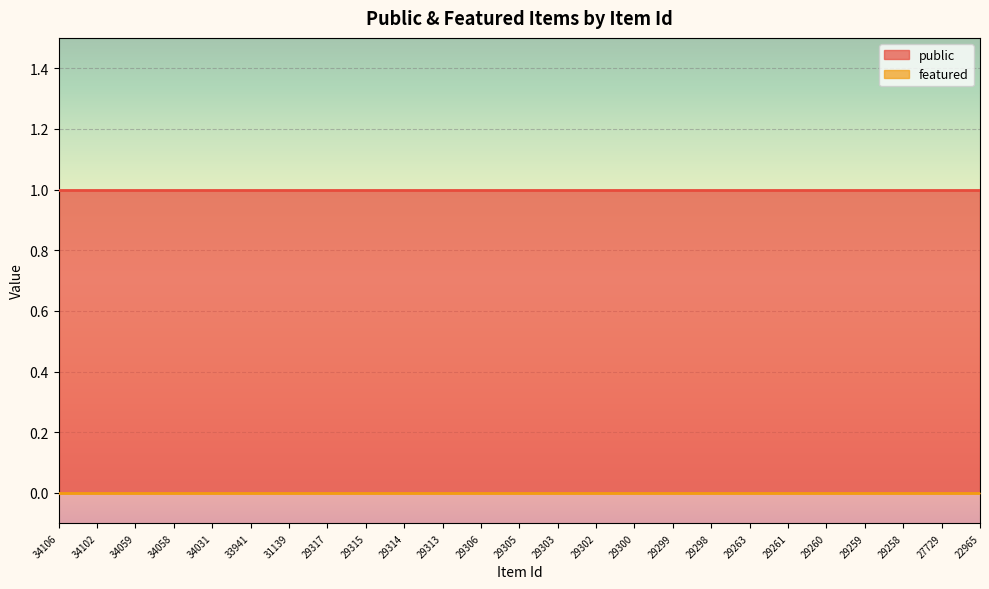

List the series in order of their peak value, highest first.

public, featured